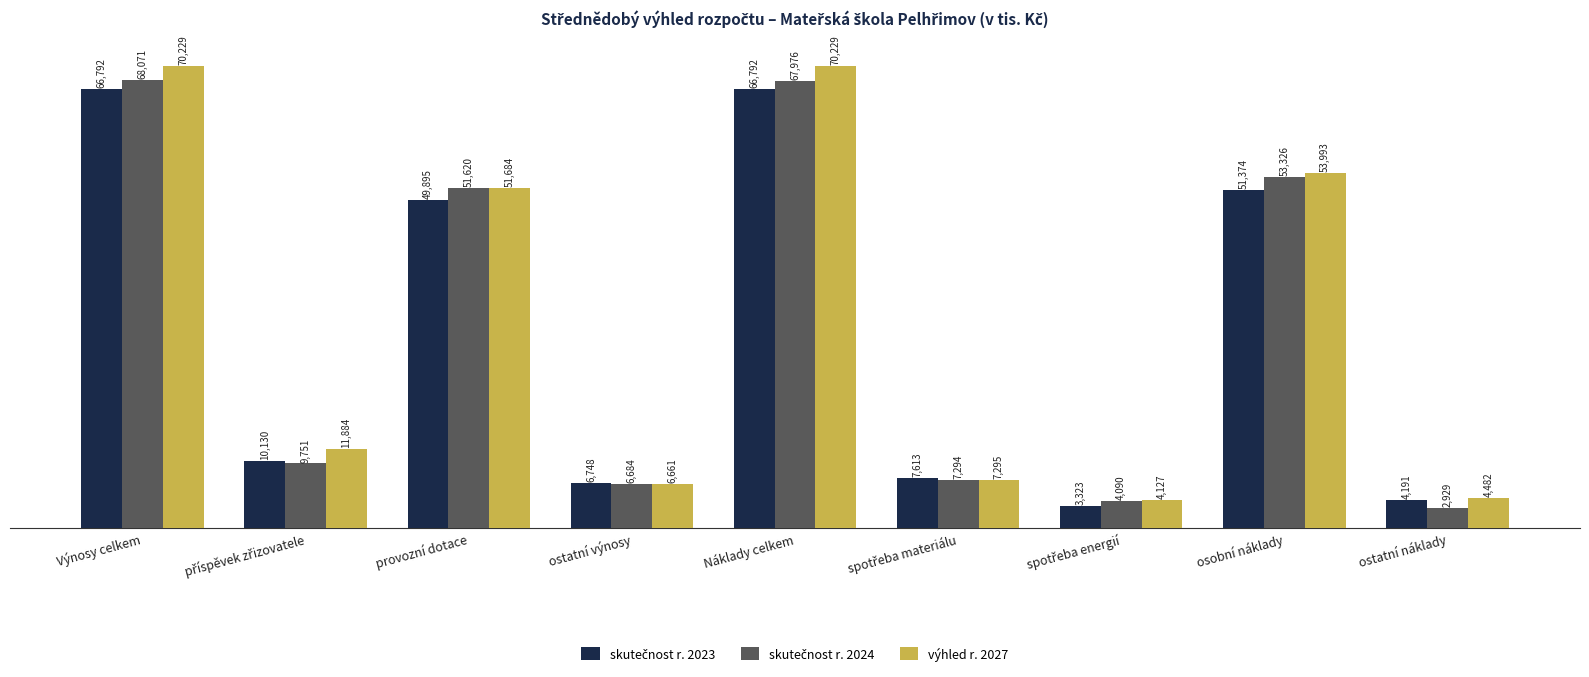

How many groups of bars are there?

9